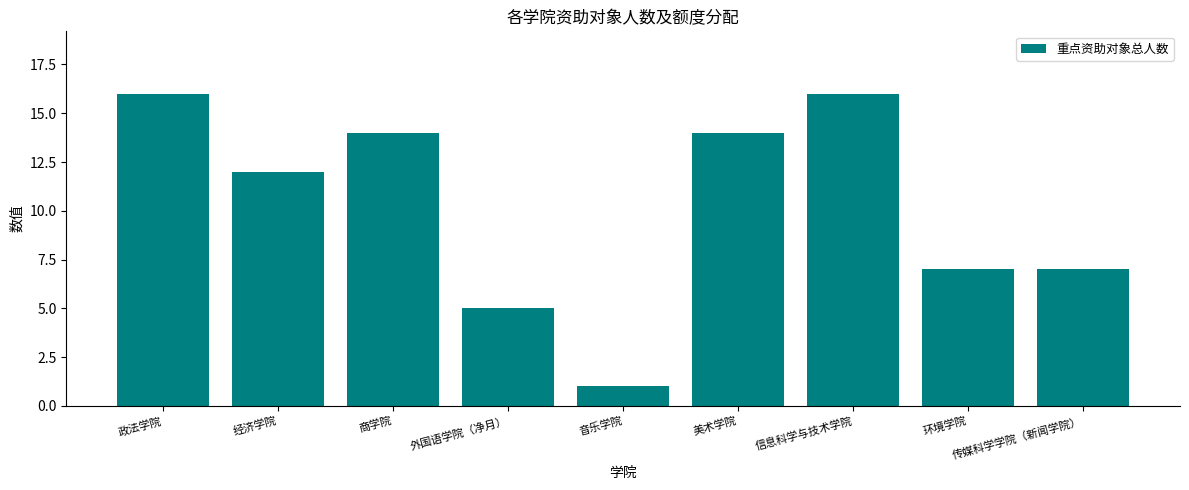

The value at 外国语学院（净月） is 8. True or false?

False